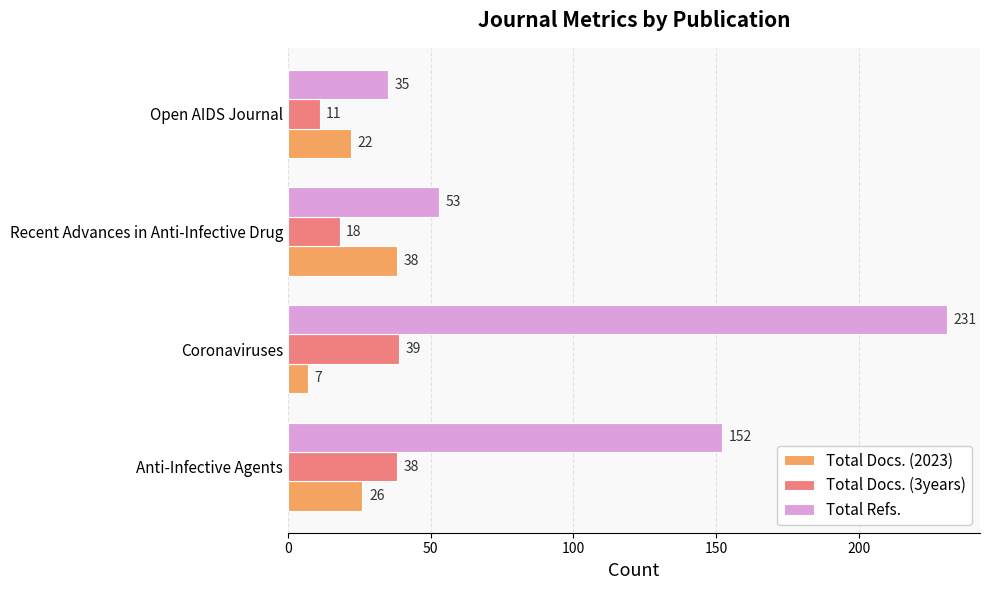

What is the average value of the Total Refs. series?

118